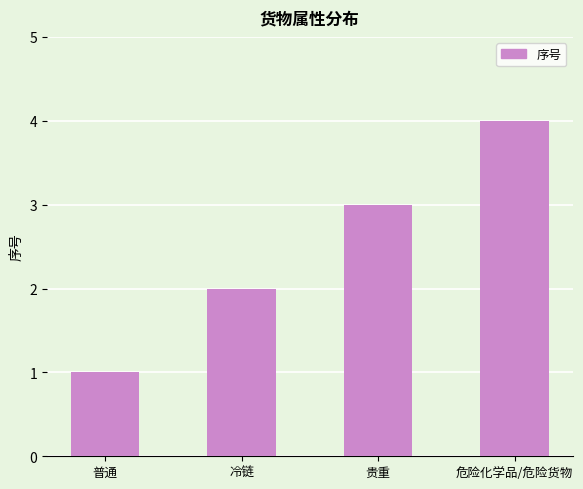

What is the difference between the maximum and minimum values?

3